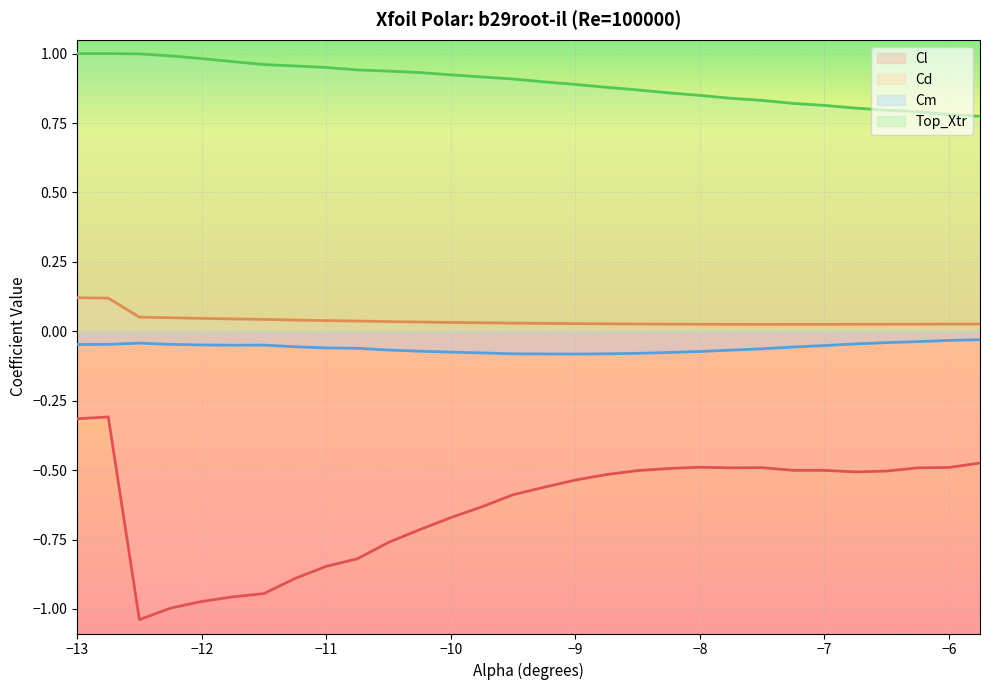

True or false: Top_Xtr and Cd intersect in this chart.

False